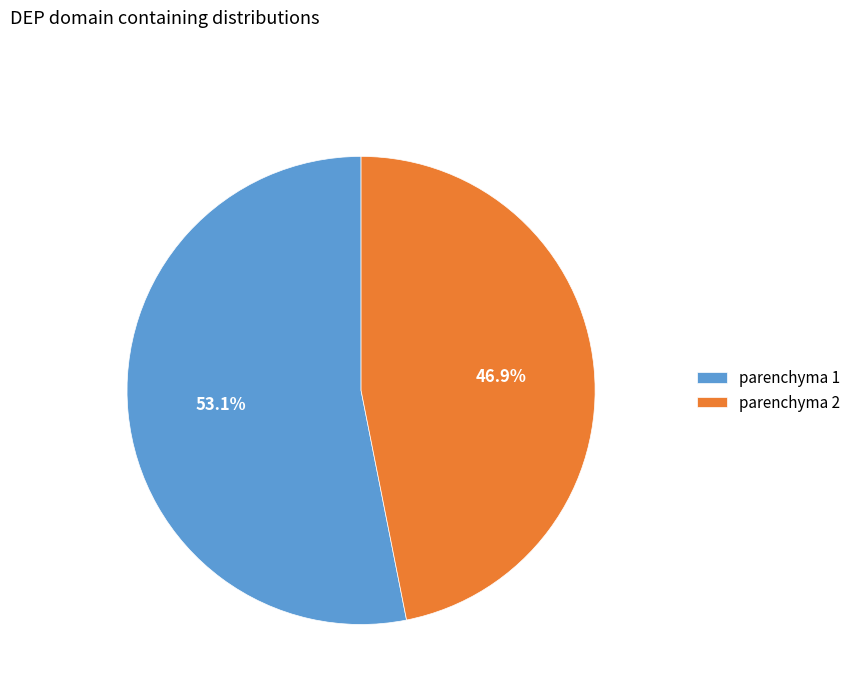

Between parenchyma 1 and parenchyma 2, which is larger?

parenchyma 1